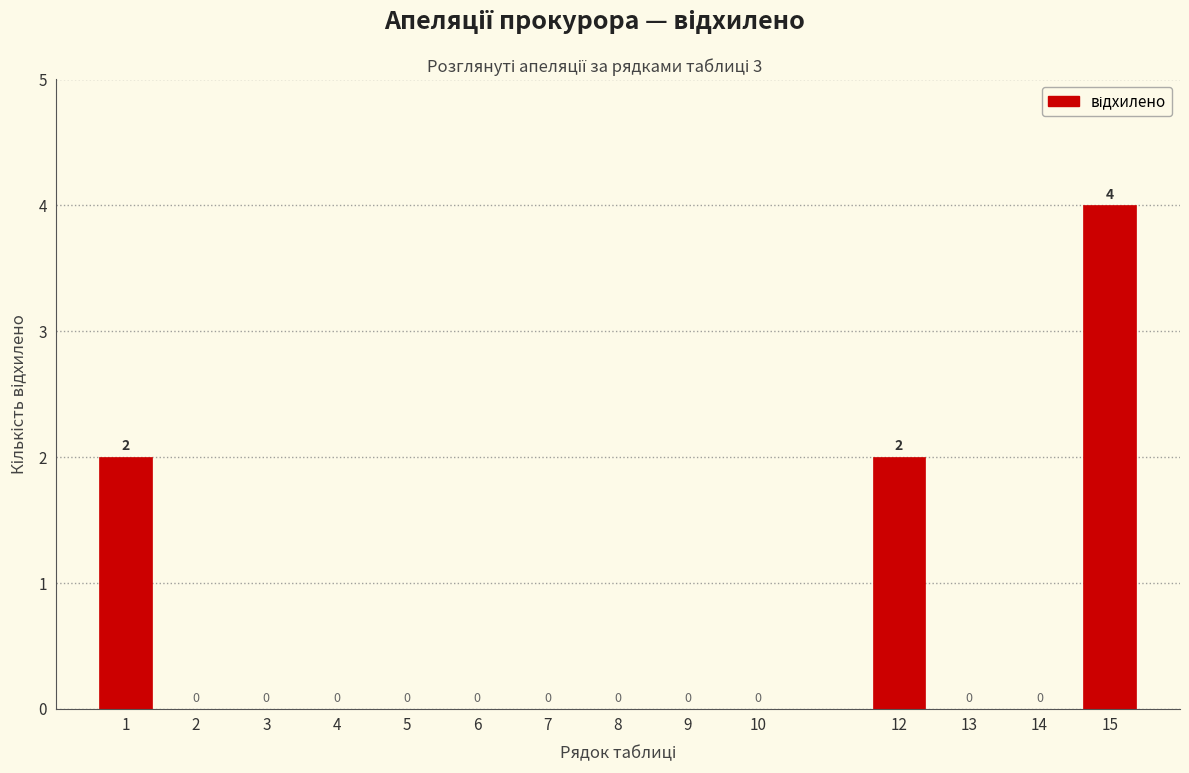

Reading left to right, transcribe all the data shown in this chart.

1=2	2=0	3=0	4=0	5=0	6=0	7=0	8=0	9=0	10=0	12=2	13=0	14=0	15=4